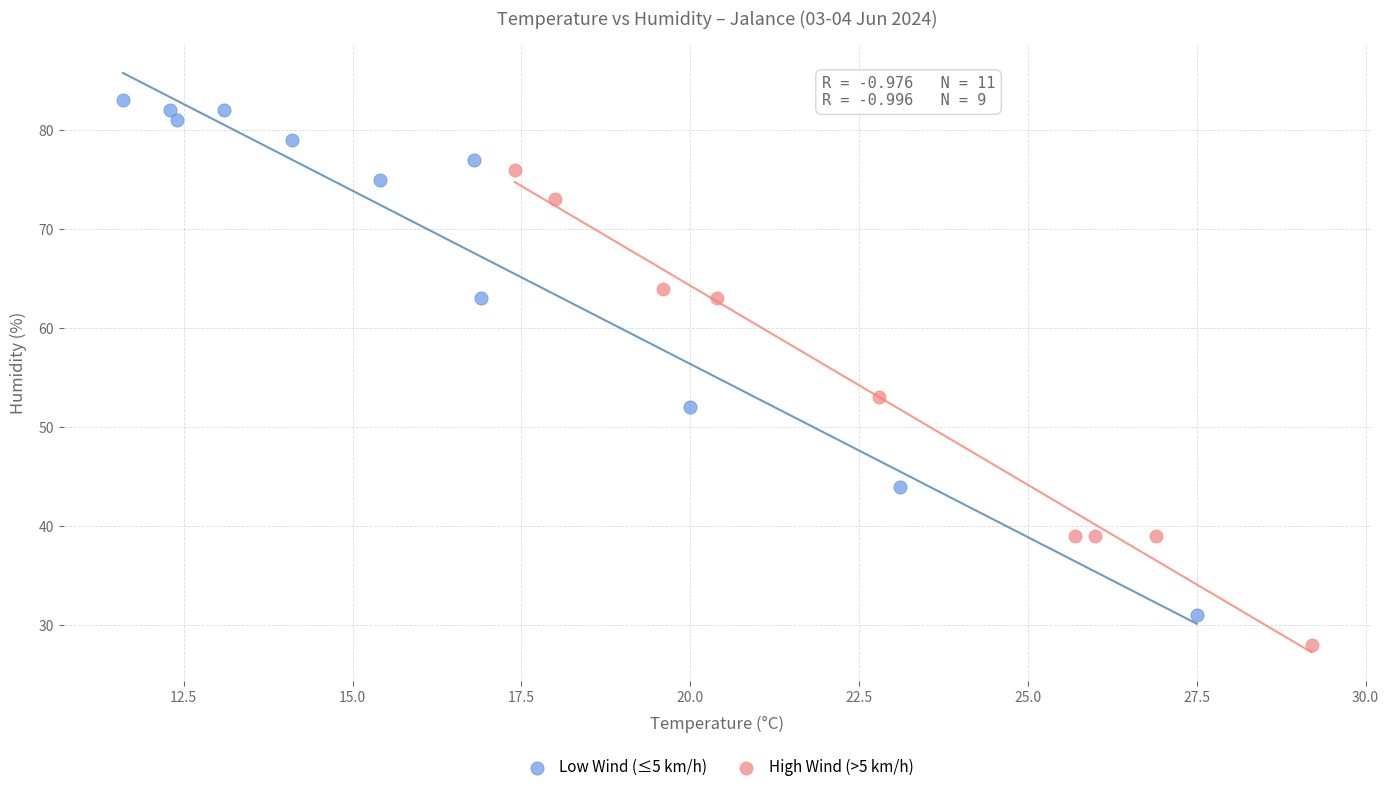

Which series reaches the maximum Y coordinate?

Low Wind (≤5 km/h)